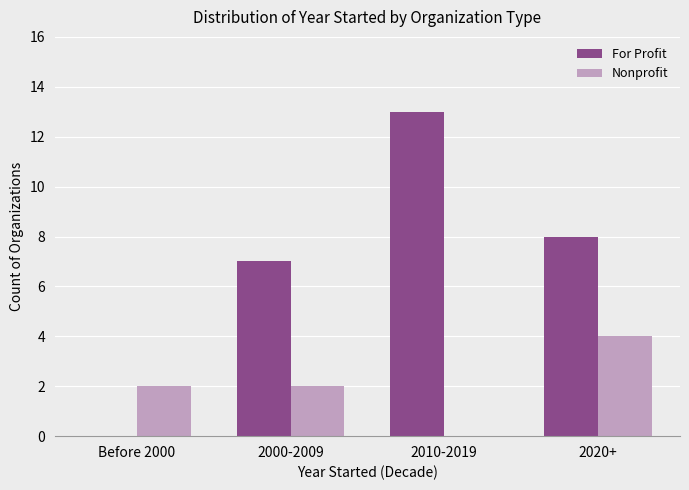

How many groups of bars are there?

4